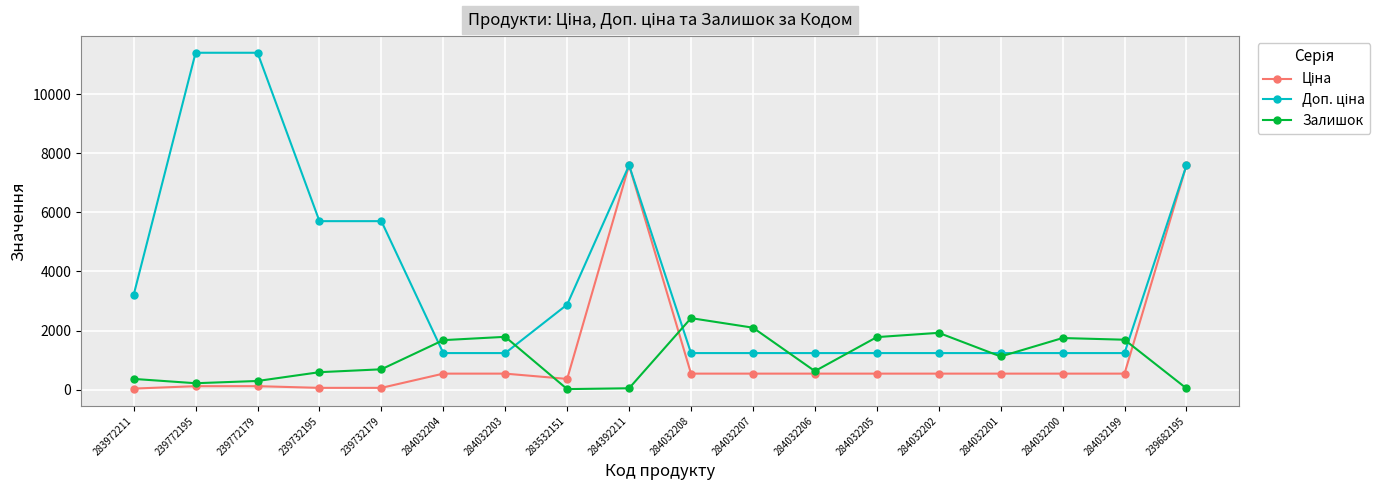

What is the label of the 13th point from the right?

284032204